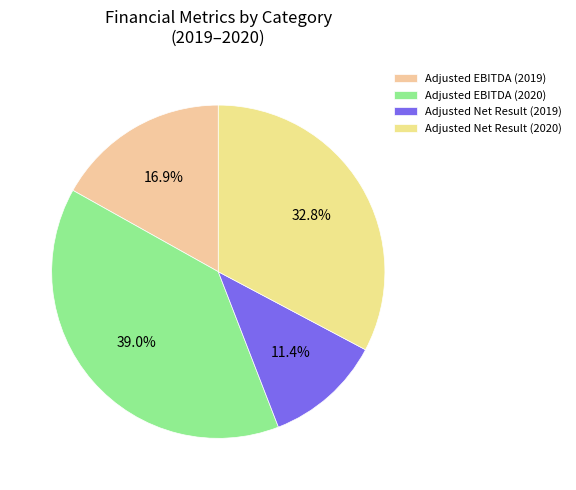

How much of the chart is everything except Adjusted EBITDA (2019)?

83.1%